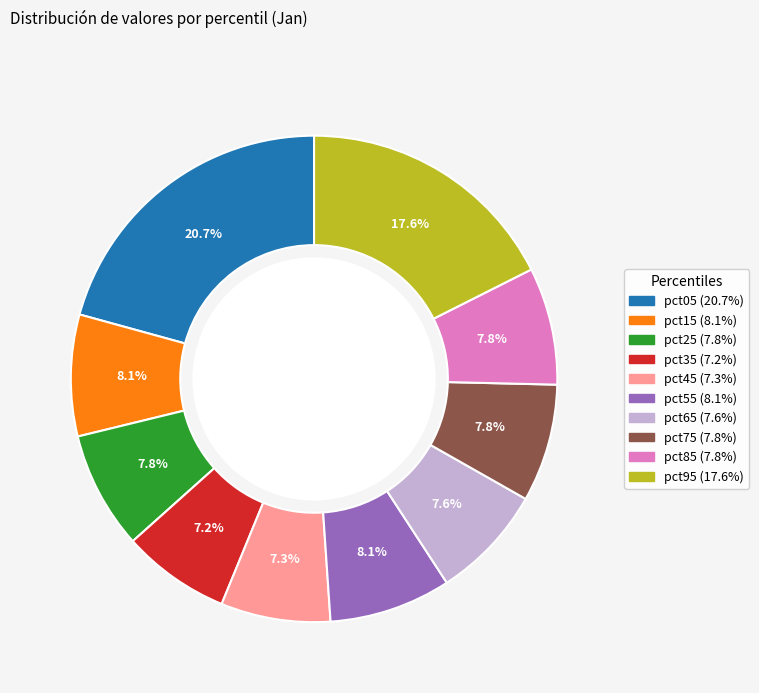

Count the number of slices in the pie.

10